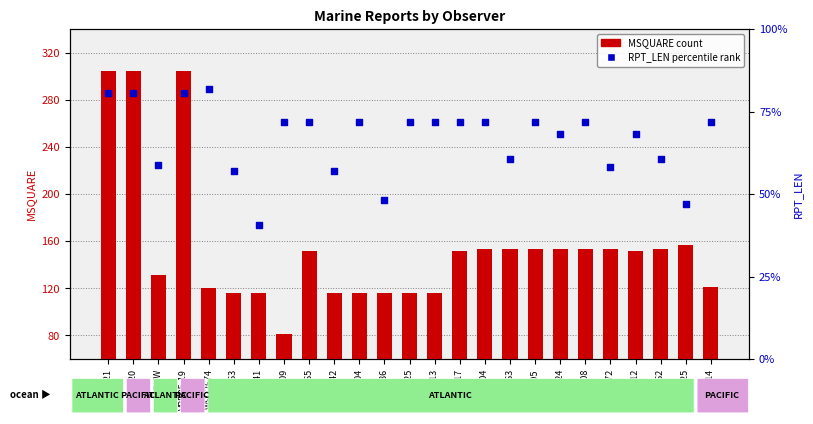

Is the value of RPT_LEN (percentile rank) at 41009 greater than the value of MSQUARE (count) at 45163?

No